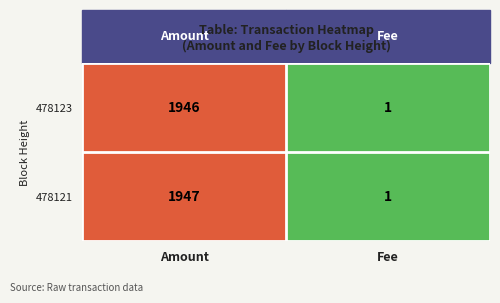

Rank the series by their average value, from lowest to highest.

478123, 478121